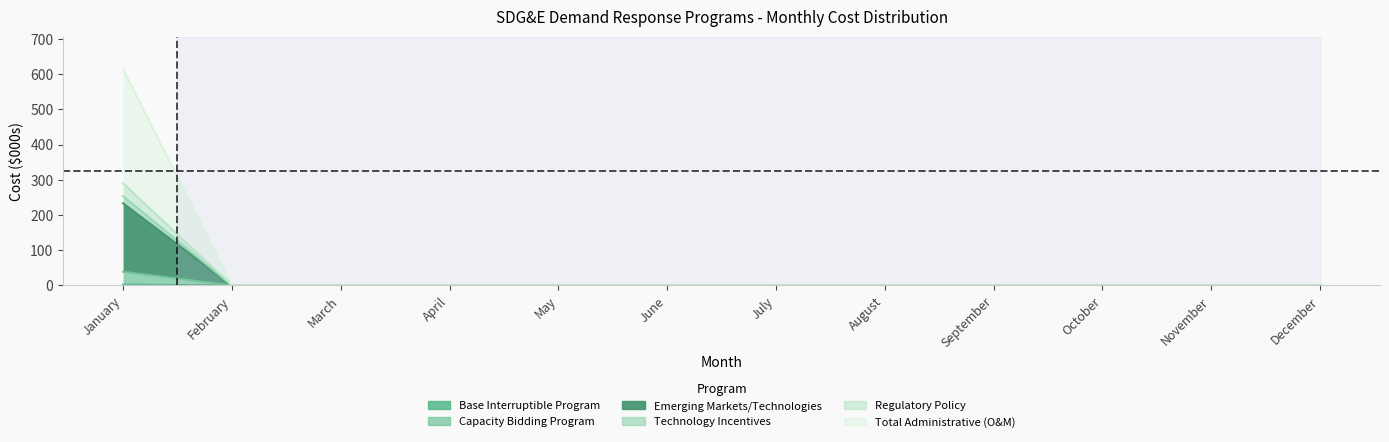

The Emerging Markets/Technologies series shows 0.0 at June. True or false?

True